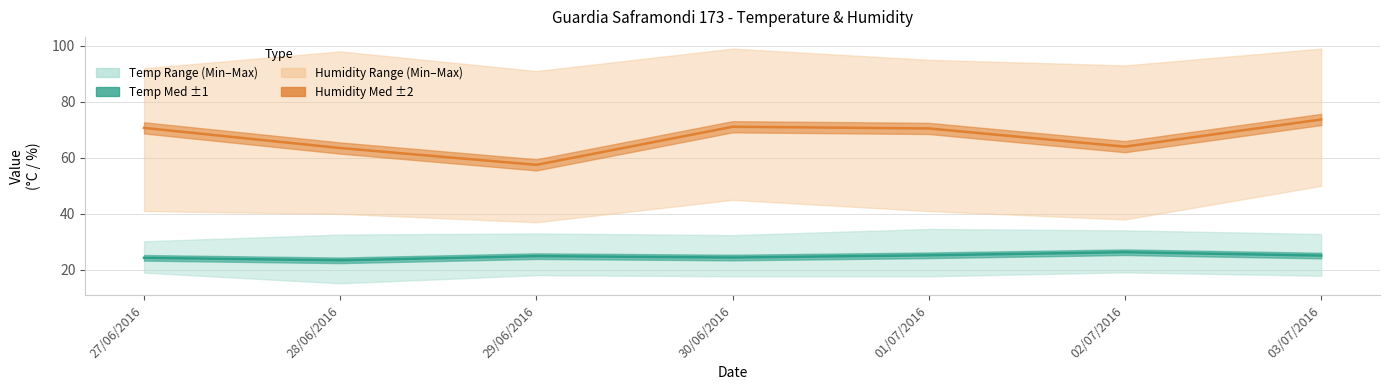

How many lines are shown in the chart?

2